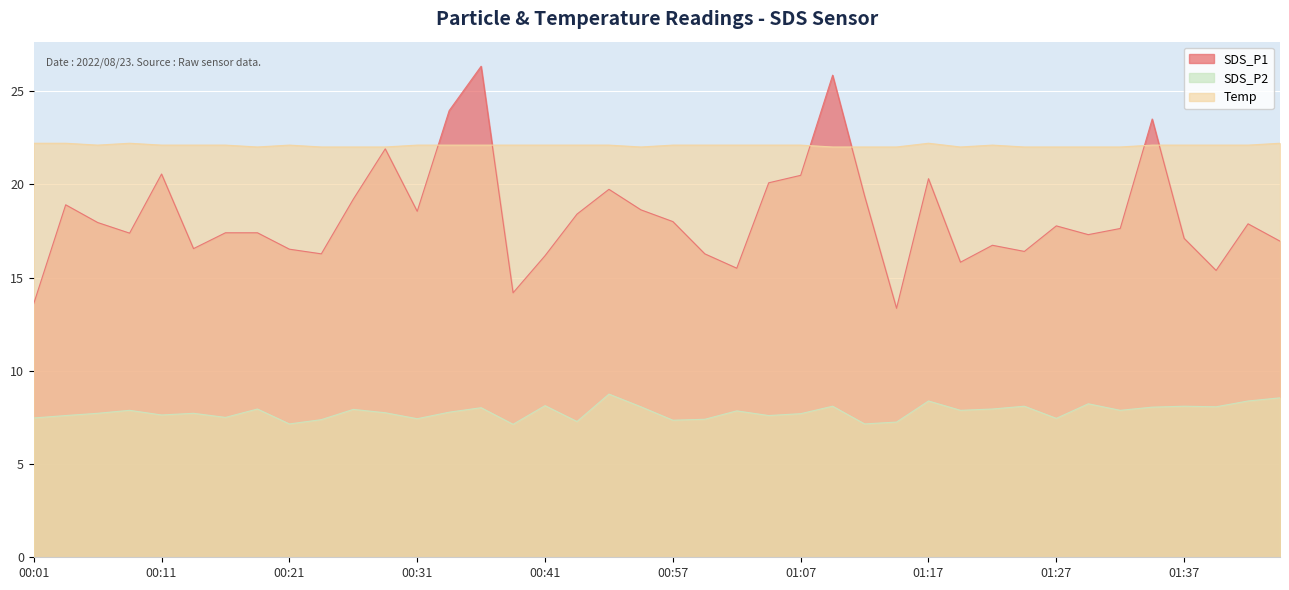

What is the difference between the SDS_P1 values at 01:39 and 01:14?

2.0